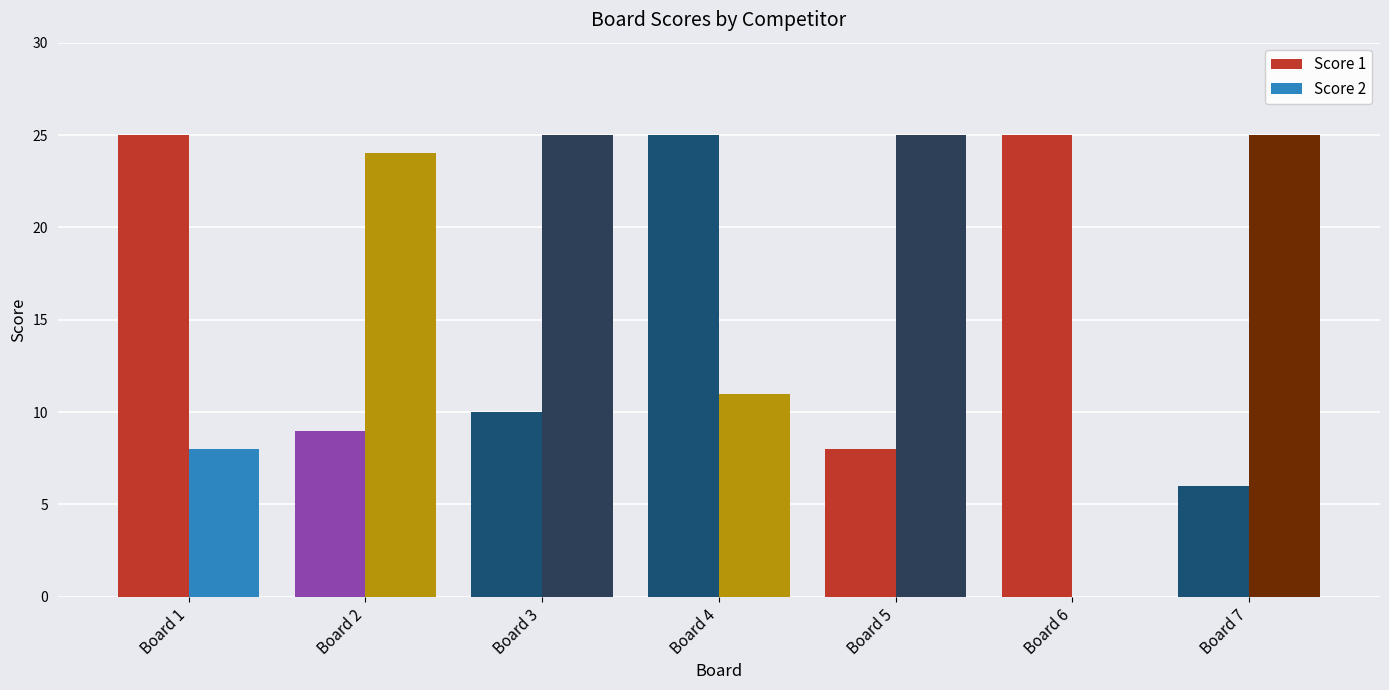

Count the number of data series in this chart.

2